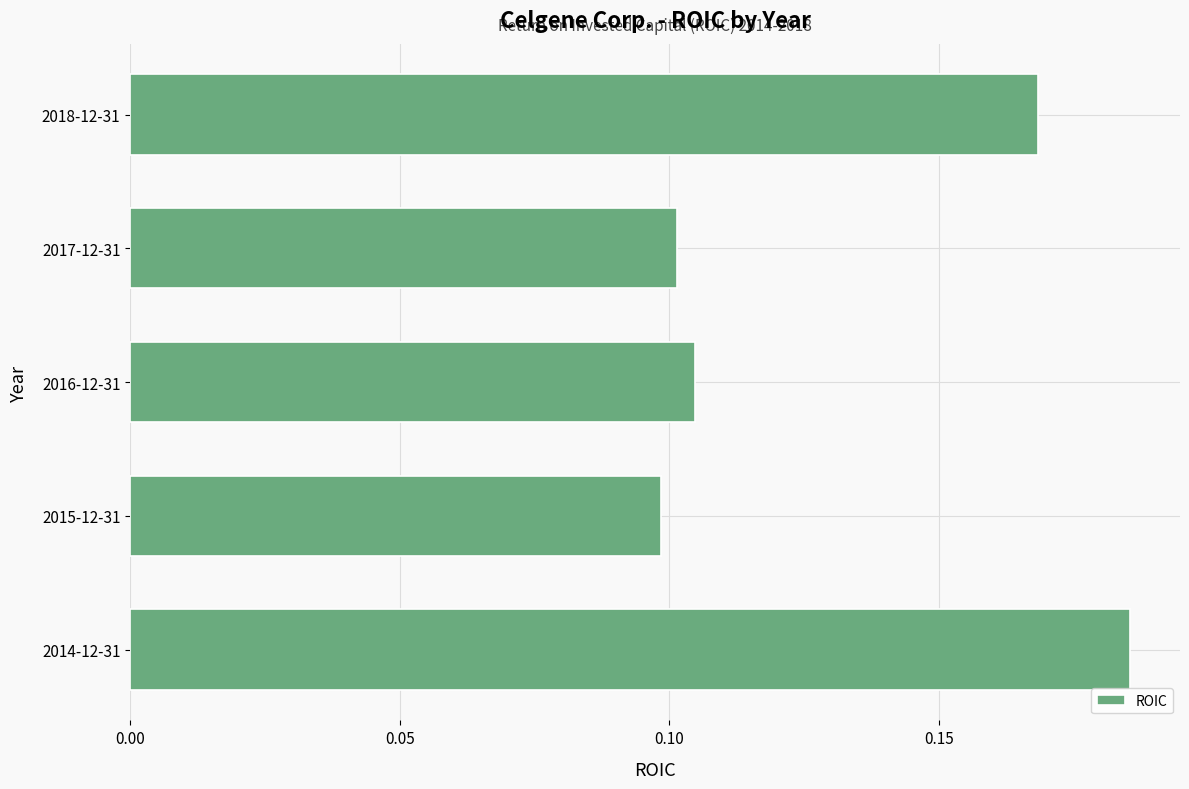

Is it true that the value at 2015-12-31 is 0.1?

True